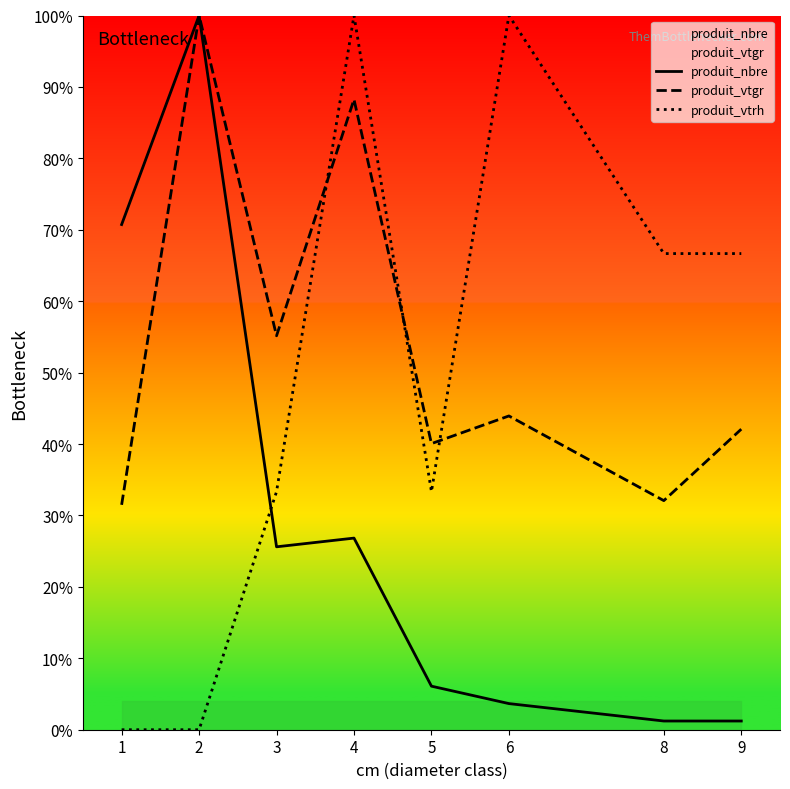

The value of produit_nbre at 6 is 1.1. True or false?

False